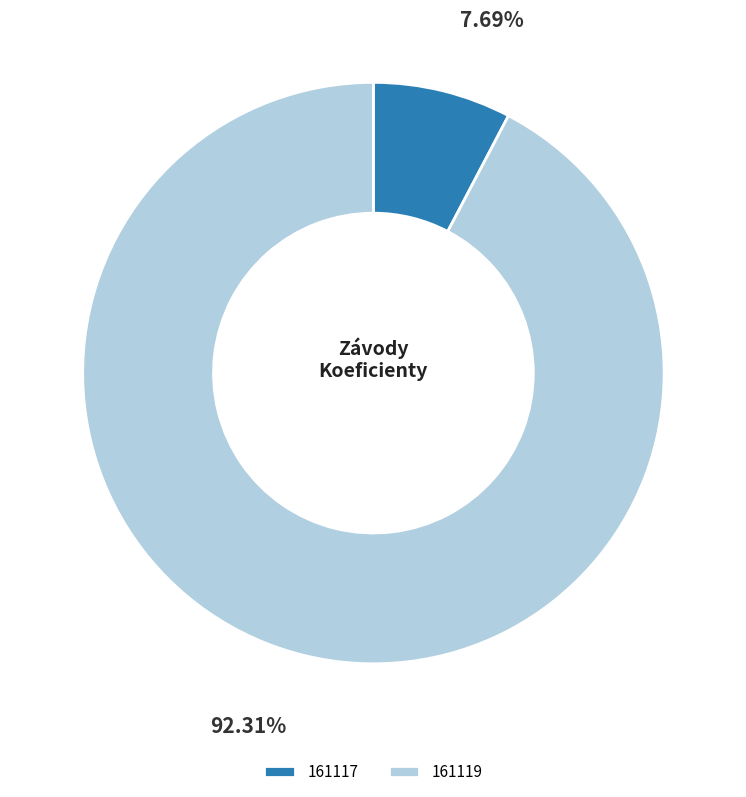

Which slice is the largest?

161119